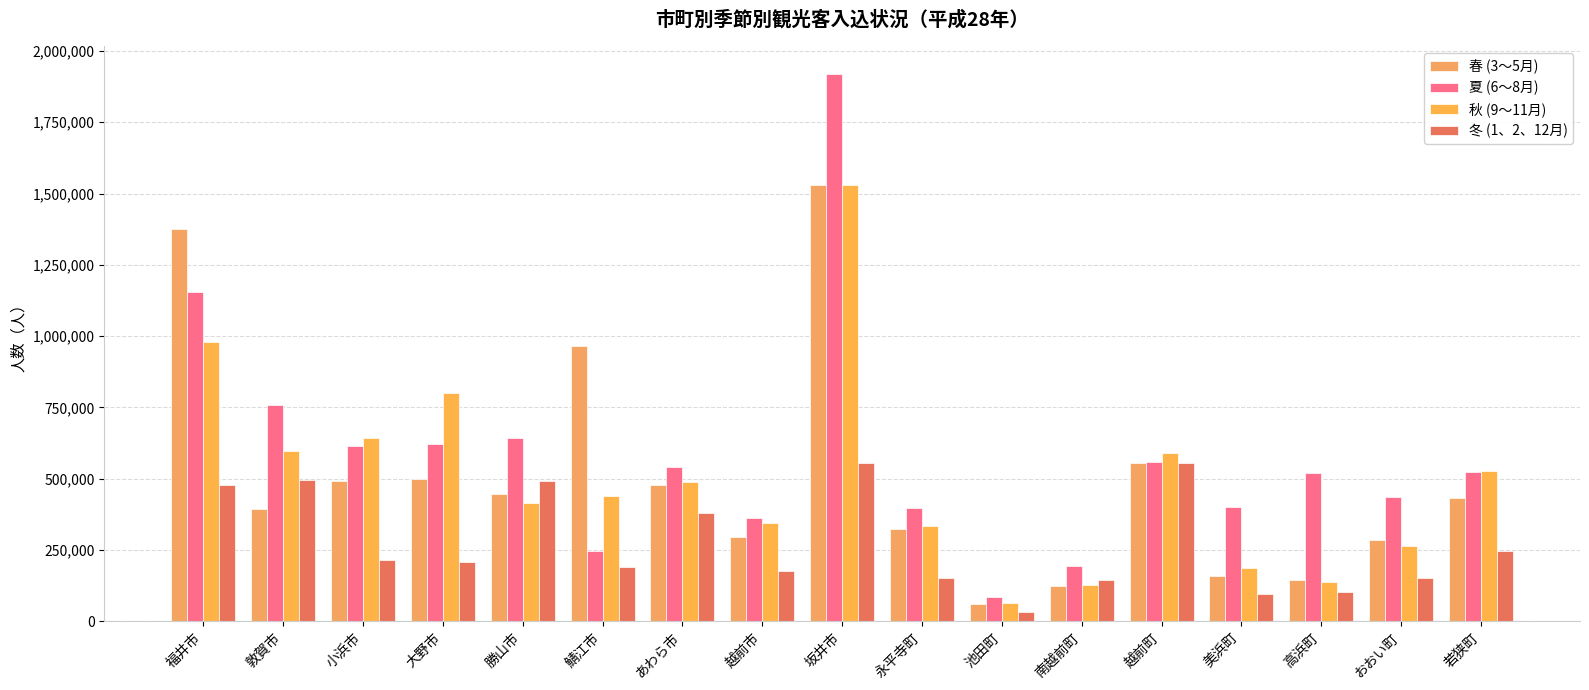

At 池田町, list the series in order from largest to smallest.

夏 (6～8月), 秋 (9～11月), 春 (3～5月), 冬 (1、2、12月)